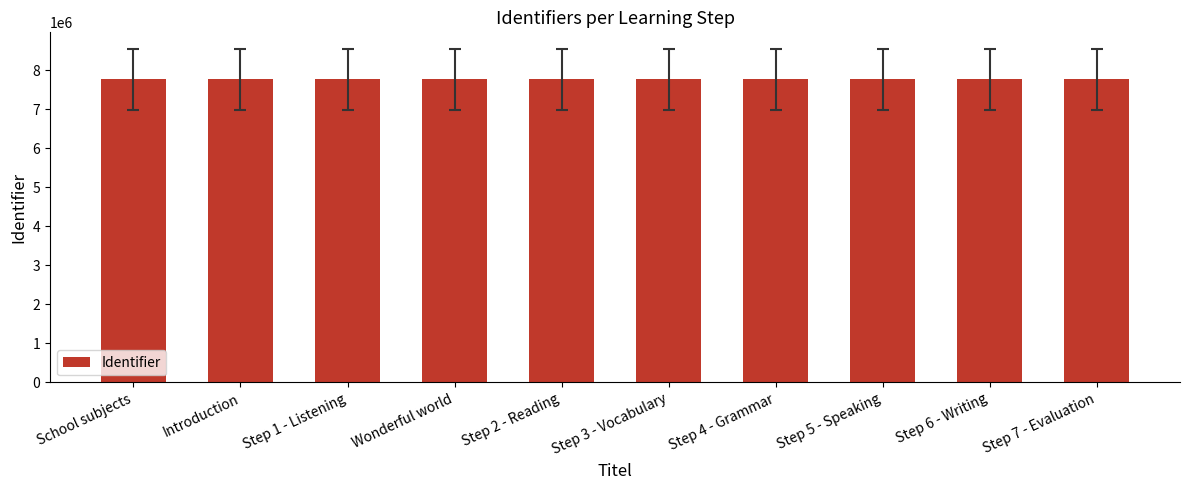

Approximately how many times larger is the value at Step 1 - Listening compared to Step 4 - Grammar?

1.0